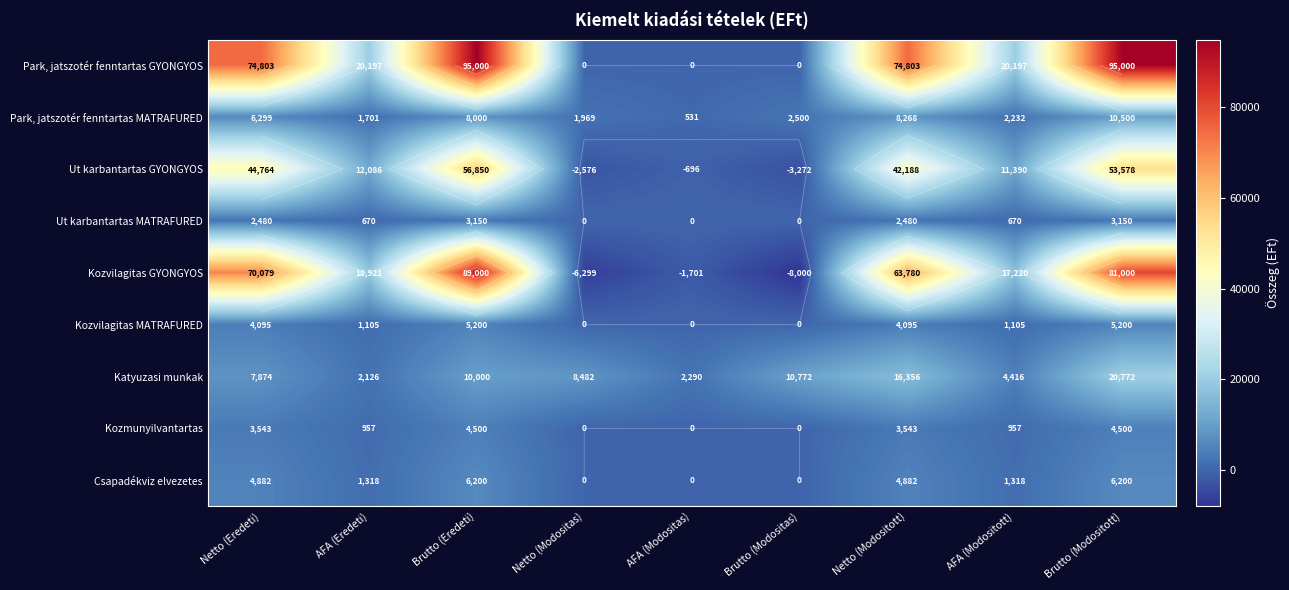

List the labels in order of Katyuzasi munkak value, smallest first.

AFA (Eredeti), AFA (Modositas), AFA (Modositott), Netto (Eredeti), Netto (Modositas), Brutto (Eredeti), Brutto (Modositas), Netto (Modositott), Brutto (Modositott)